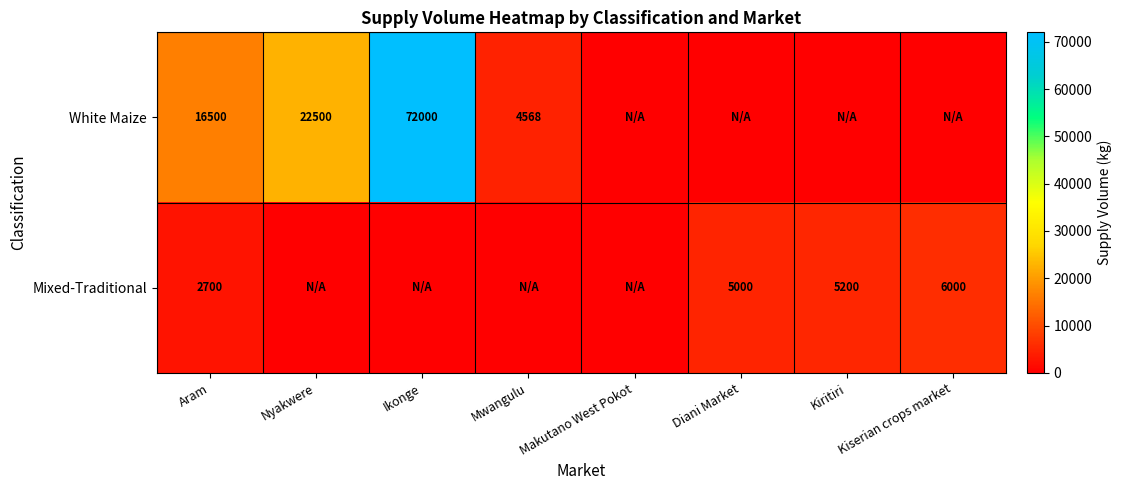

Read the Mixed-Traditional value at Aram, to the nearest 100.

2700